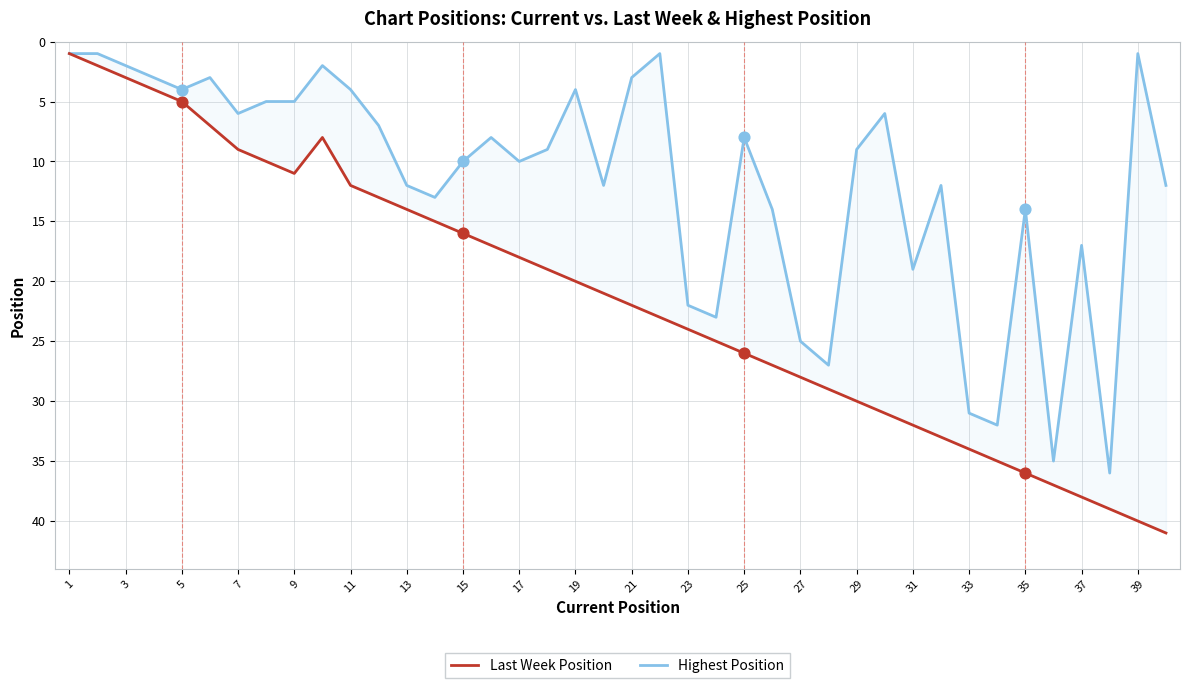

Which series reaches the maximum Y coordinate?

Last Week Position